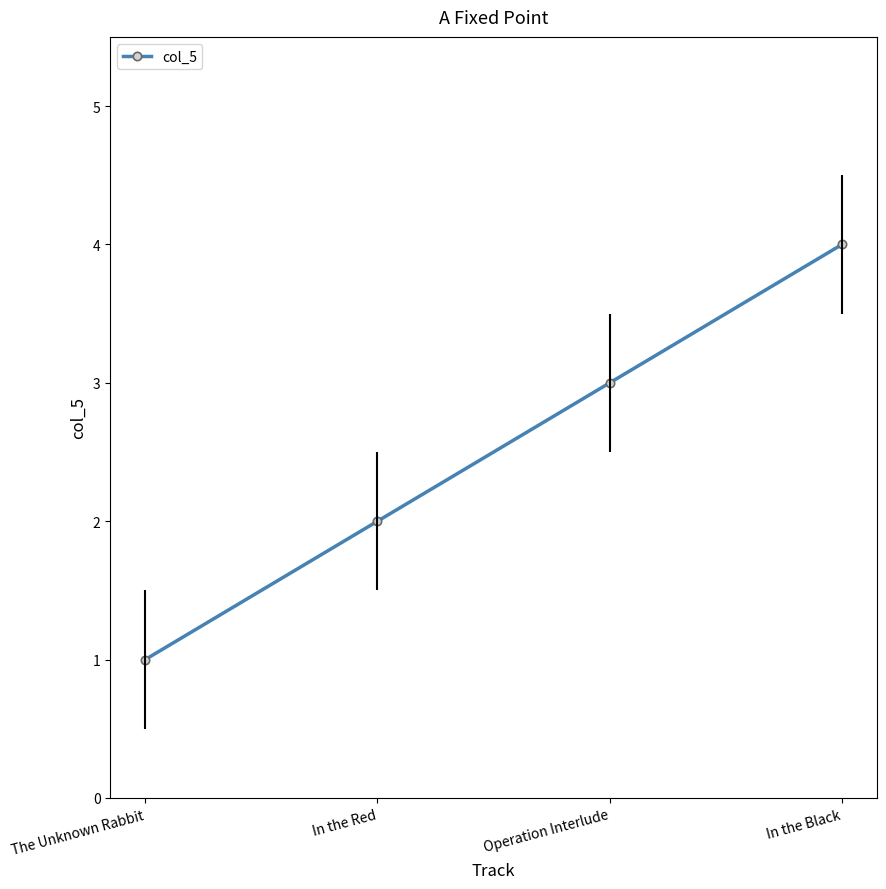

Does the chart have visible grid lines?

No